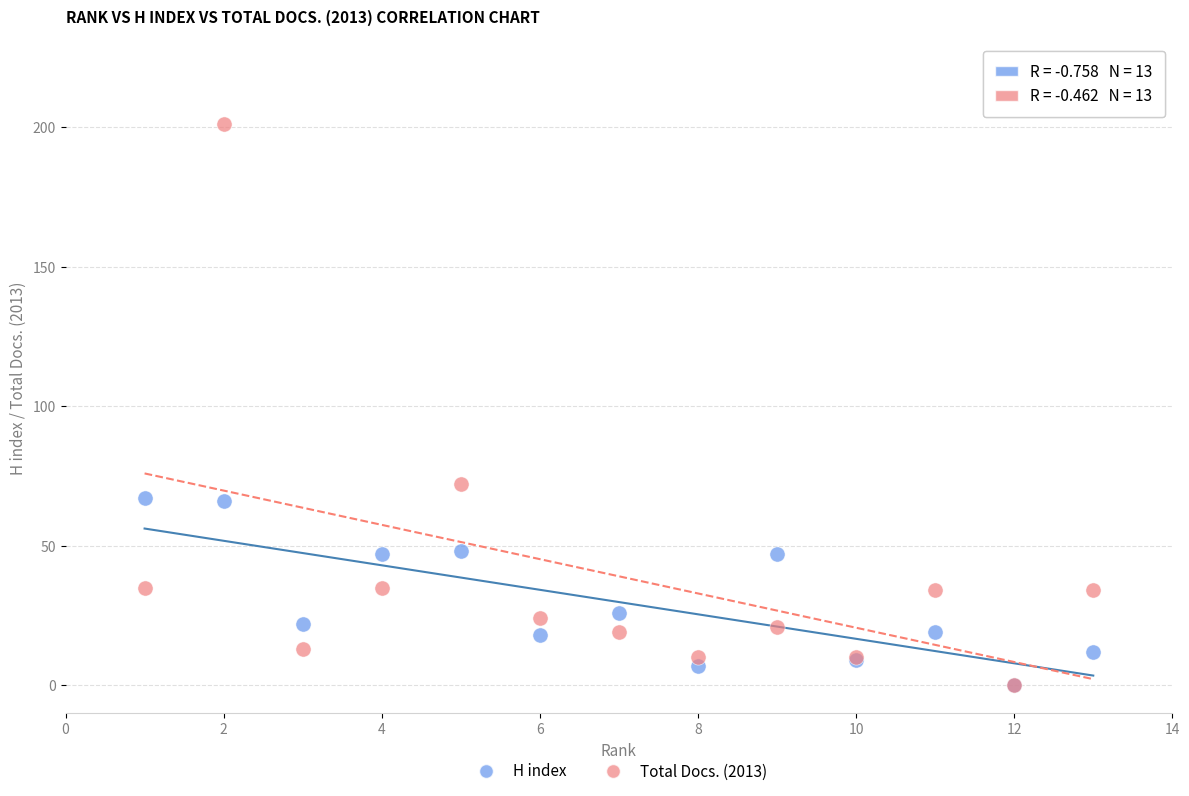

In the Total Docs. (2013) series, what Y value is closest to 100?

72